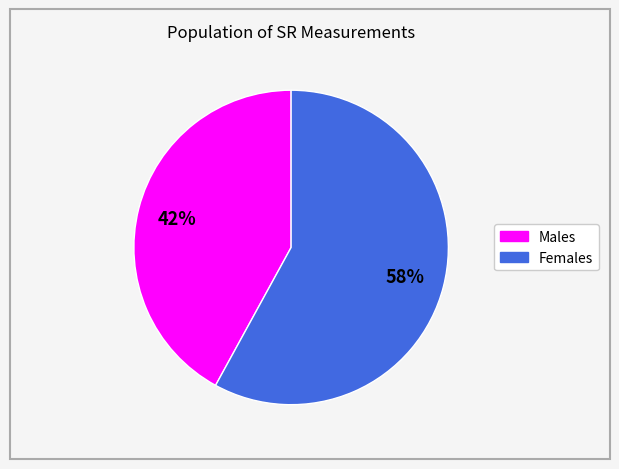

Does any single category account for the majority?

Yes